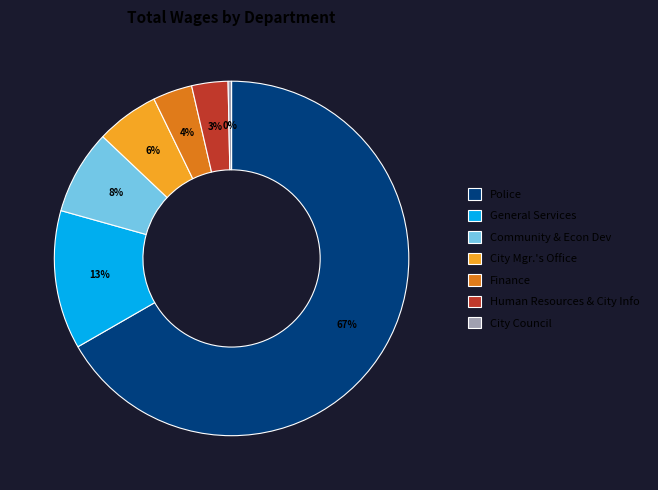

Between General Services and City Council, which is larger?

General Services